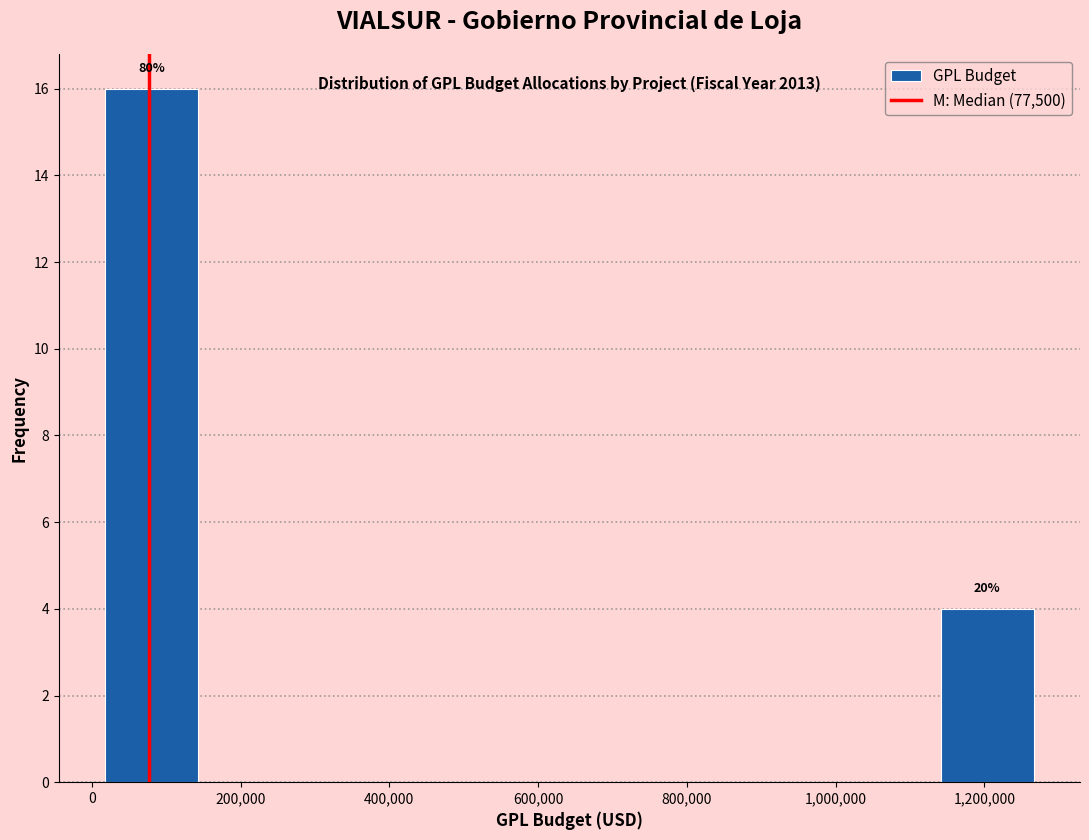

Over which range of the x-axis is the bar tallest?

20000 to 140000